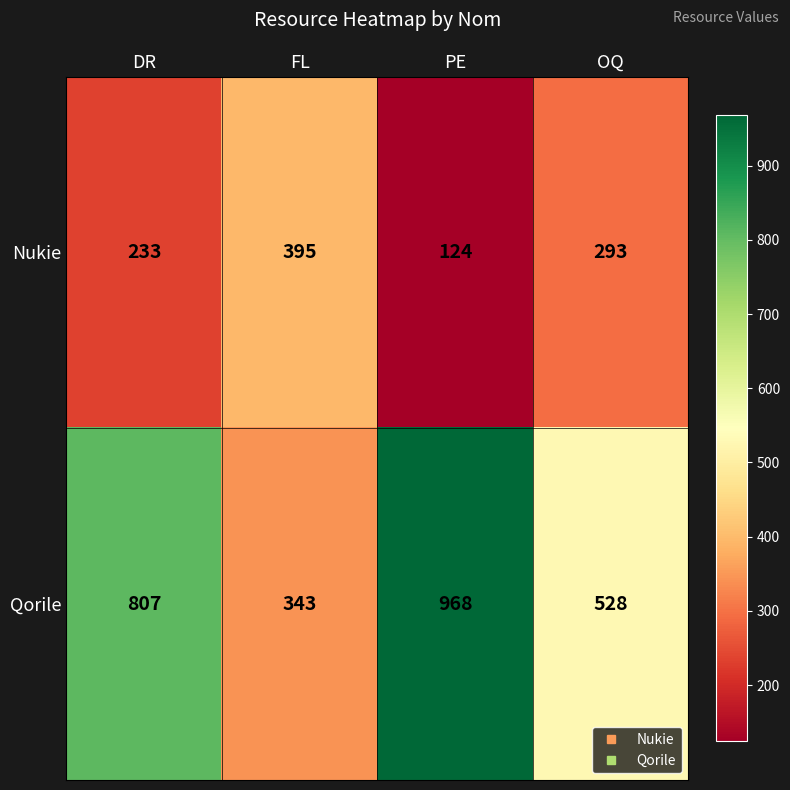

At which category is the sum across all series the highest?

PE